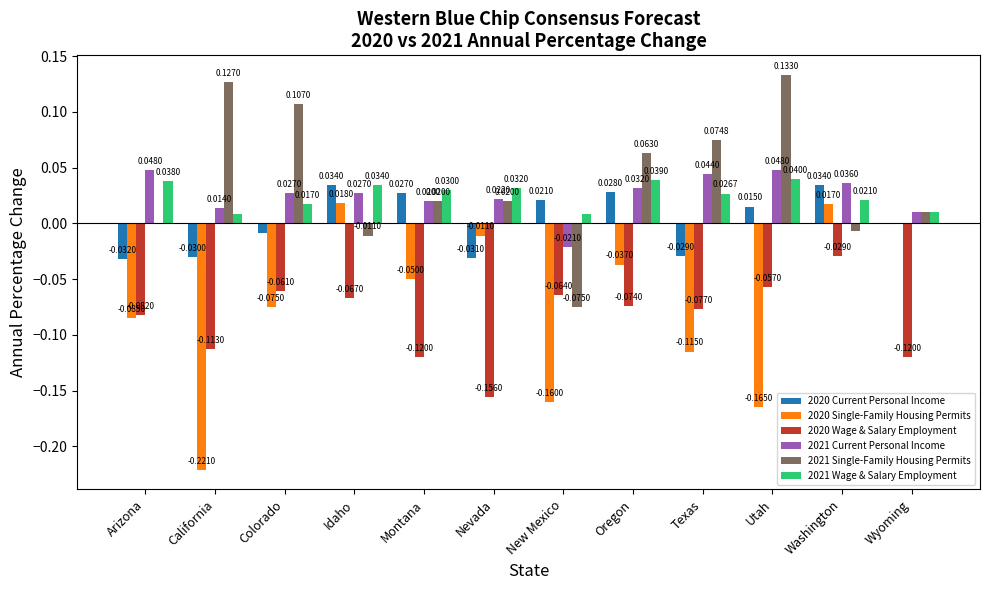

At which category is the sum across all series the highest?

Washington